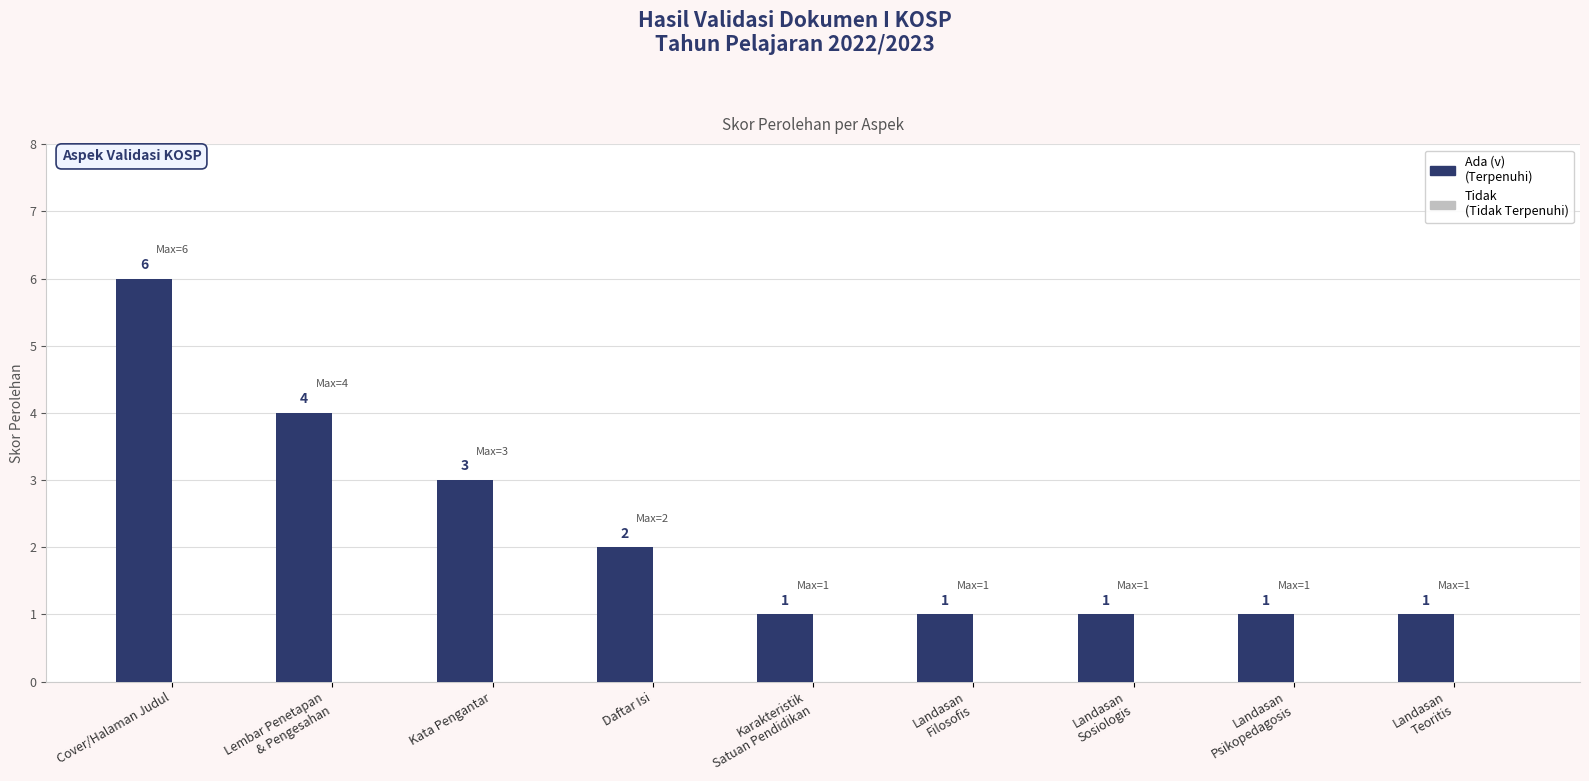

The chart shows a value of 4 at Cover/Halaman Judul. True or false?

False